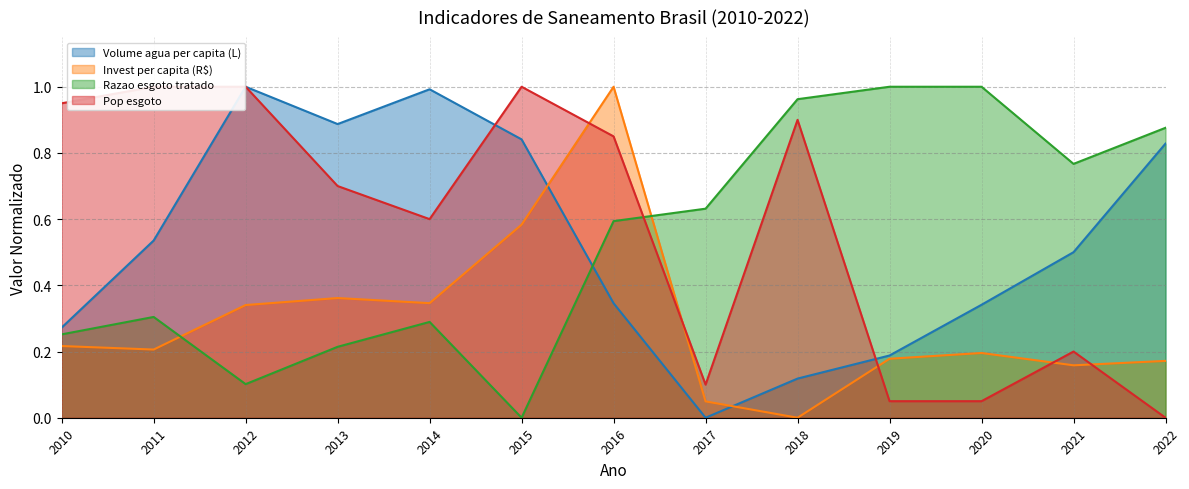

The value of Razao esgoto tratado at 2019 is 1.0. True or false?

True